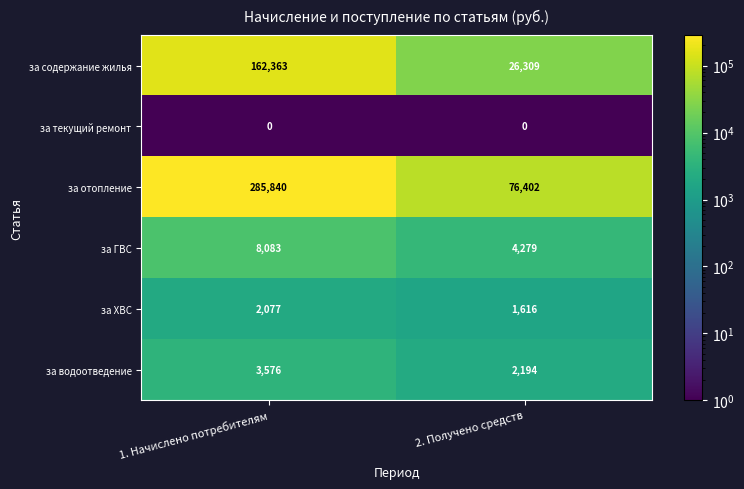

What is the difference between the highest and lowest values at 1. Начислено потребителям?

285840